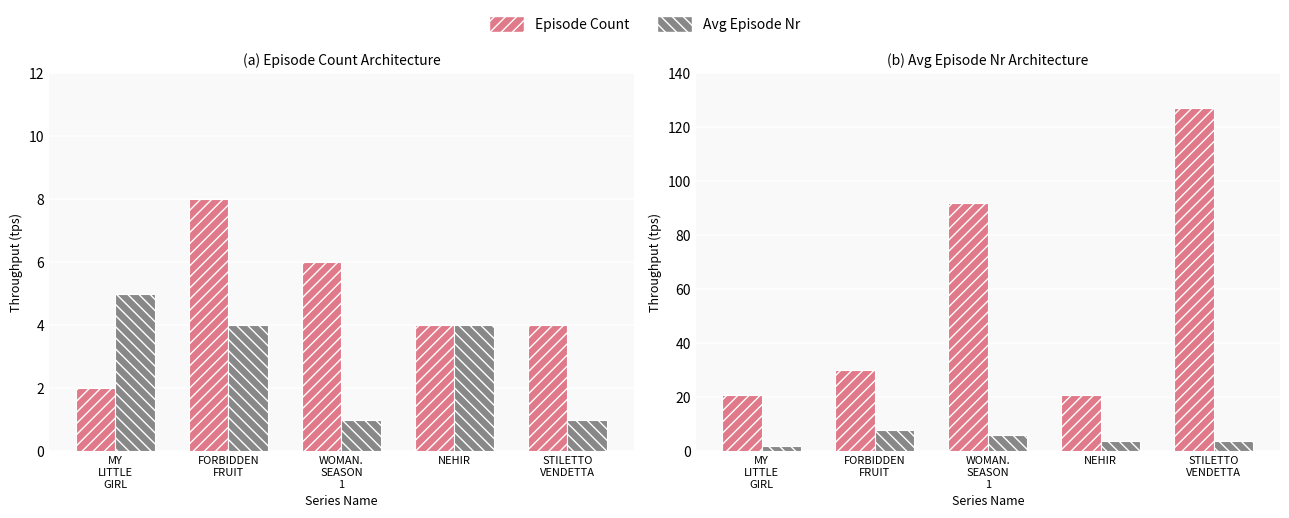

What is the label of the 4th bar from the left?

NEHIR